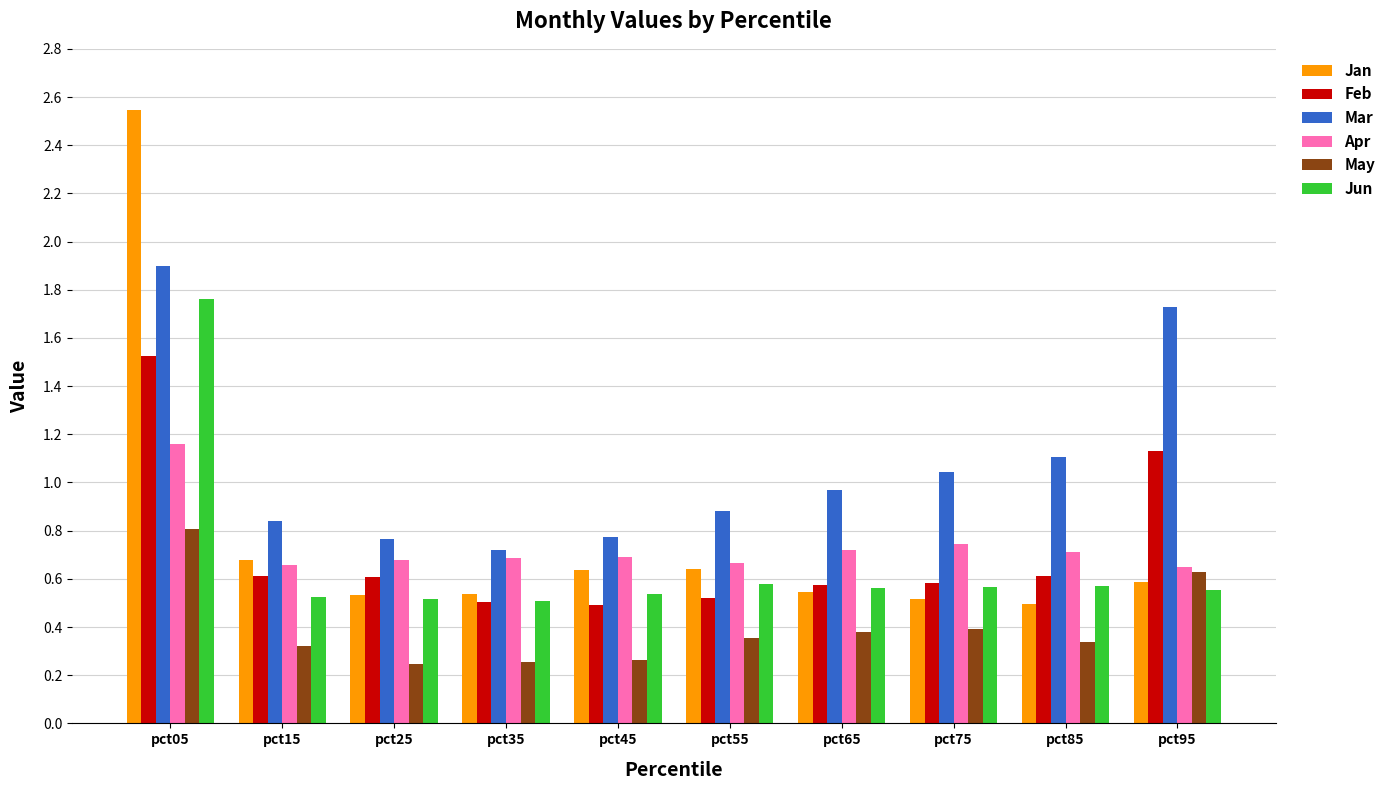

At how many categories does at least one series exceed 1?

4